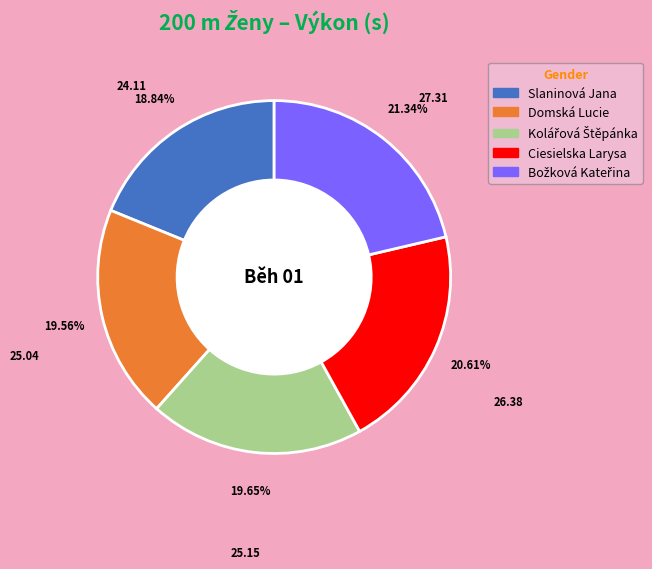

Which has a higher value, Slaninová Jana or Domská Lucie?

Domská Lucie